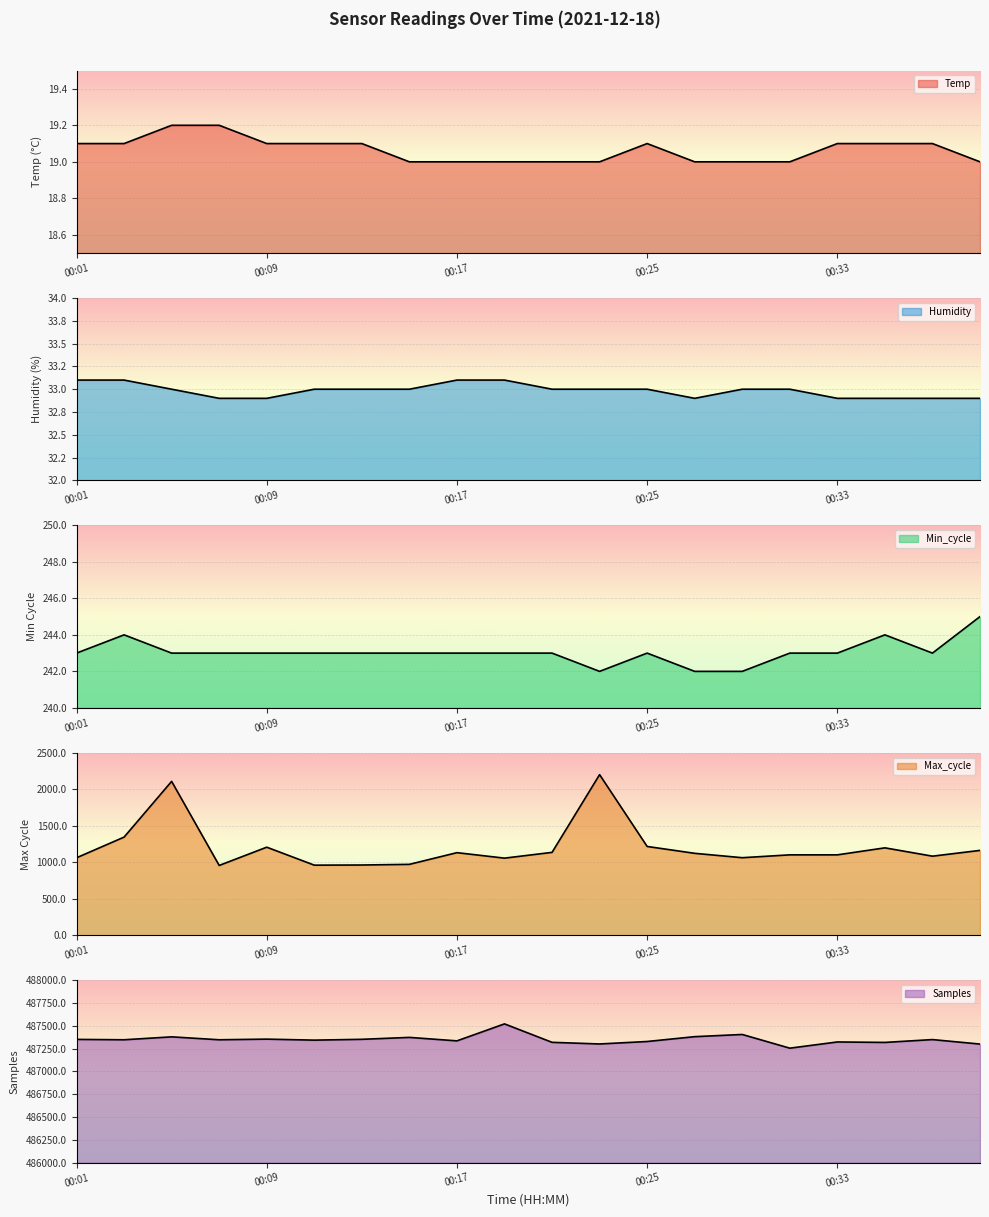

Reading right to left, what are all the values shown in this chart?

Temp: 00:39=19.0	00:37=19.1	00:35=19.1	00:33=19.1	00:31=19.0	00:29=19.0	00:27=19.0	00:25=19.1	00:23=19.0	00:21=19.0	00:19=19.0	00:17=19.0	00:15=19.0	00:13=19.1	00:11=19.1	00:09=19.1	00:07=19.2	00:05=19.2	00:03=19.1	00:01=19.1
Humidity: 00:39=32.9	00:37=32.9	00:35=32.9	00:33=32.9	00:31=33.0	00:29=33.0	00:27=32.9	00:25=33.0	00:23=33.0	00:21=33.0	00:19=33.1	00:17=33.1	00:15=33.0	00:13=33.0	00:11=33.0	00:09=32.9	00:07=32.9	00:05=33.0	00:03=33.1	00:01=33.1
Min_cycle: 00:39=245.0	00:37=243.0	00:35=244.0	00:33=243.0	00:31=243.0	00:29=242.0	00:27=242.0	00:25=243.0	00:23=242.0	00:21=243.0	00:19=243.0	00:17=243.0	00:15=243.0	00:13=243.0	00:11=243.0	00:09=243.0	00:07=243.0	00:05=243.0	00:03=244.0	00:01=243.0
Max_cycle: 00:39=1162.0	00:37=1083.0	00:35=1197.0	00:33=1101.0	00:31=1101.0	00:29=1062.0	00:27=1122.0	00:25=1216.0	00:23=2199.0	00:21=1135.0	00:19=1056.0	00:17=1131.0	00:15=971.0	00:13=962.0	00:11=960.0	00:09=1206.0	00:07=956.0	00:05=2107.0	00:03=1344.0	00:01=1061.0
Samples: 00:39=487299.0	00:37=487348.0	00:35=487317.0	00:33=487322.0	00:31=487254.0	00:29=487404.0	00:27=487380.0	00:25=487327.0	00:23=487300.0	00:21=487318.0	00:19=487520.0	00:17=487334.0	00:15=487372.0	00:13=487351.0	00:11=487342.0	00:09=487353.0	00:07=487346.0	00:05=487378.0	00:03=487346.0	00:01=487350.0